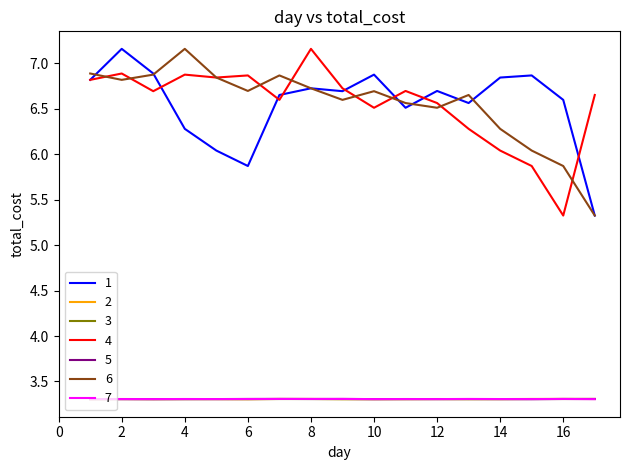

True or false: 5 and 4 intersect in this chart.

False